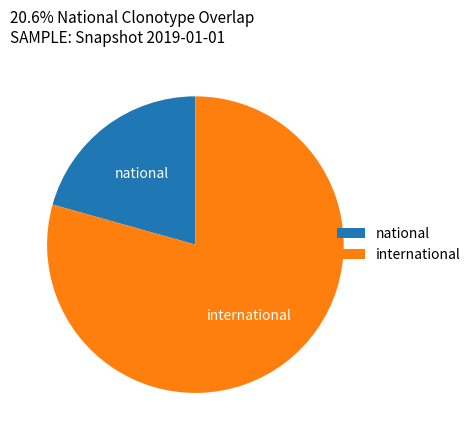

Is the sum of national and international greater than half?

Yes